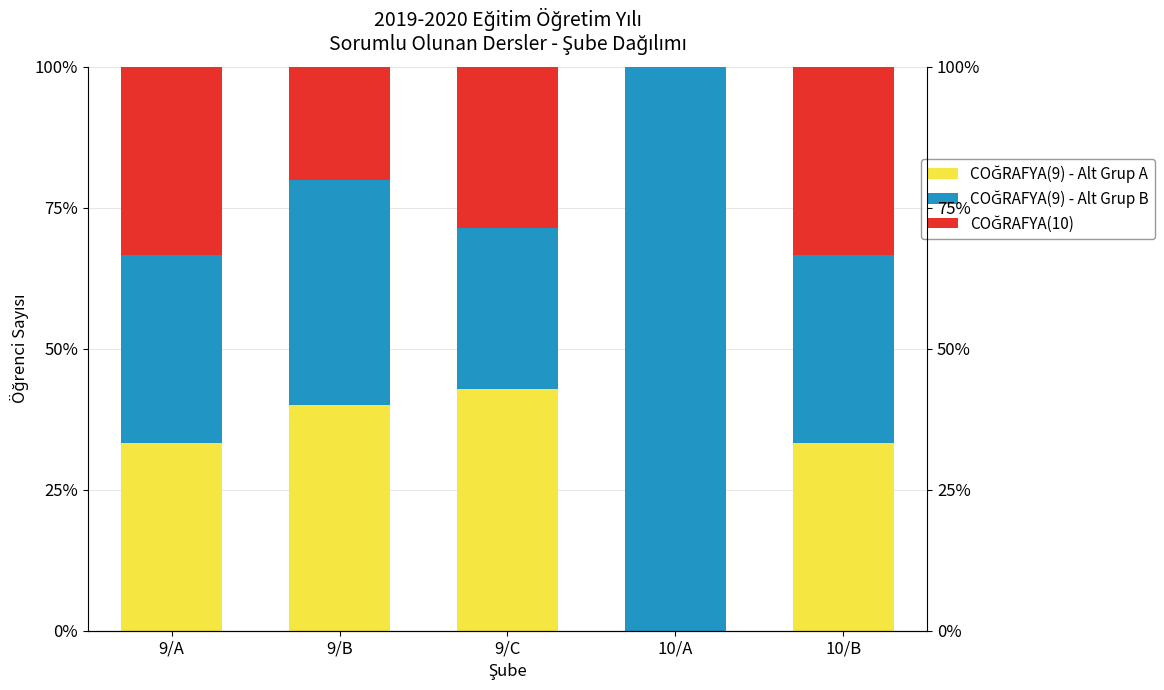

Which series has the largest total across all categories?

COĞRAFYA(9) - Alt Grup B